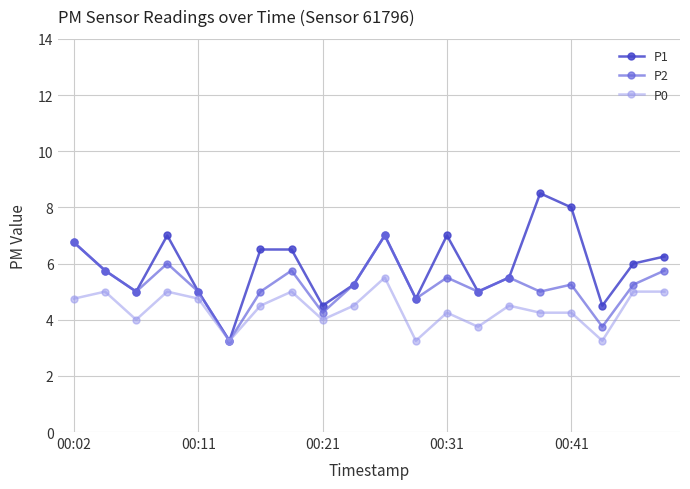

What are all the series names shown in the legend?

P1, P2, P0